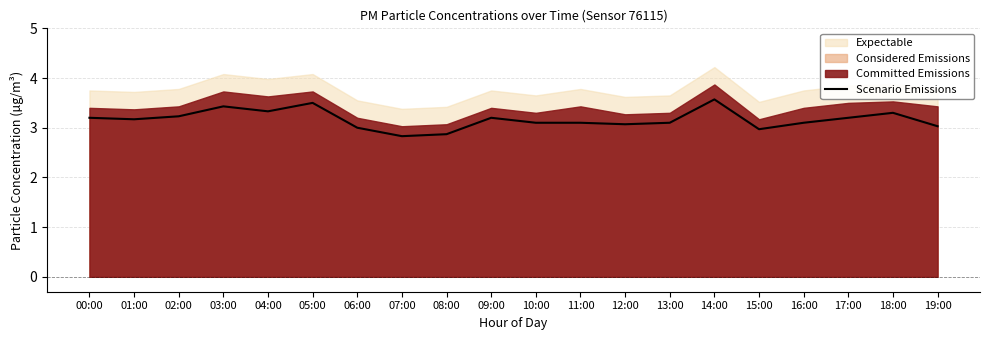

Rank the categories by value from highest to lowest.

14:00, 05:00, 03:00, 04:00, 18:00, 02:00, 00:00, 09:00, 17:00, 01:00, 10:00, 11:00, 13:00, 16:00, 12:00, 19:00, 06:00, 15:00, 08:00, 07:00